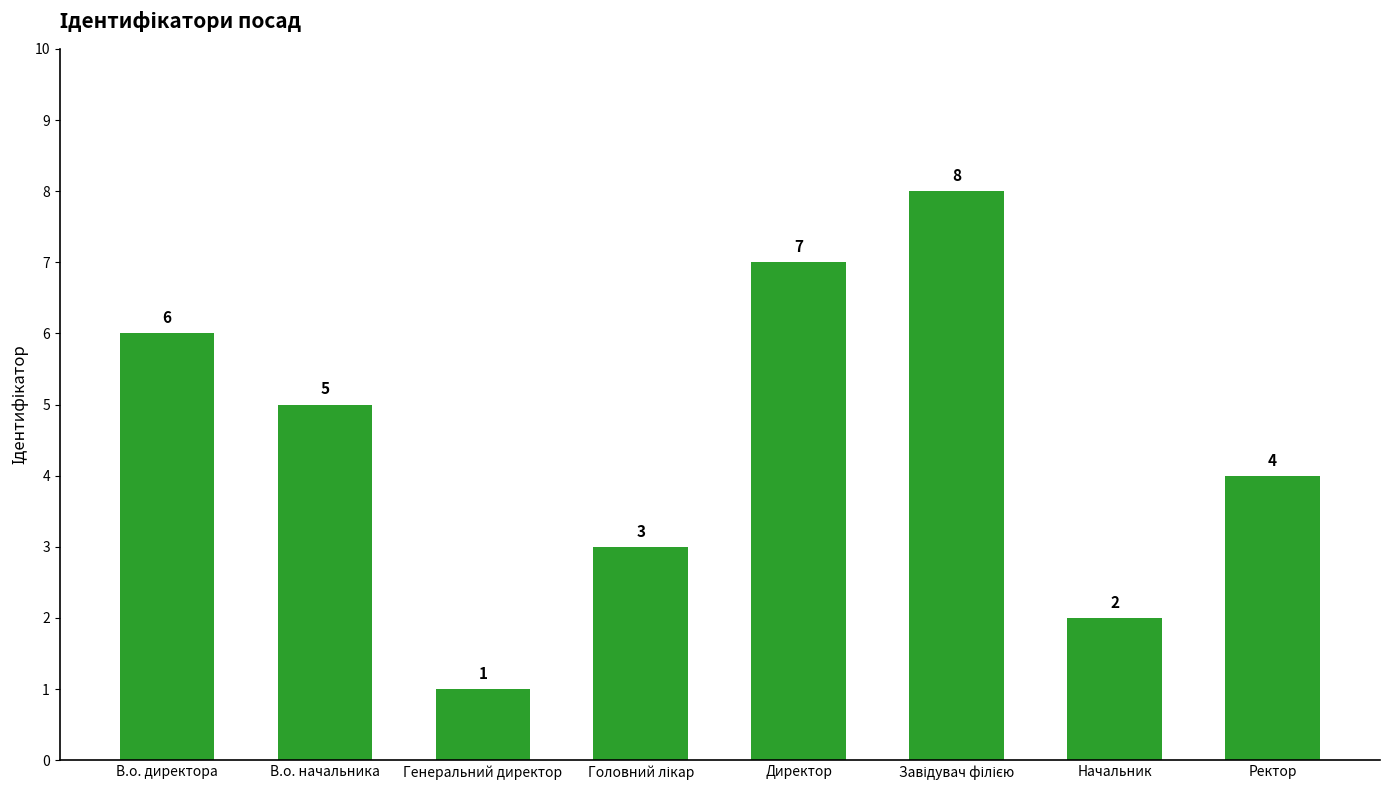

How many data points does each series have?

8